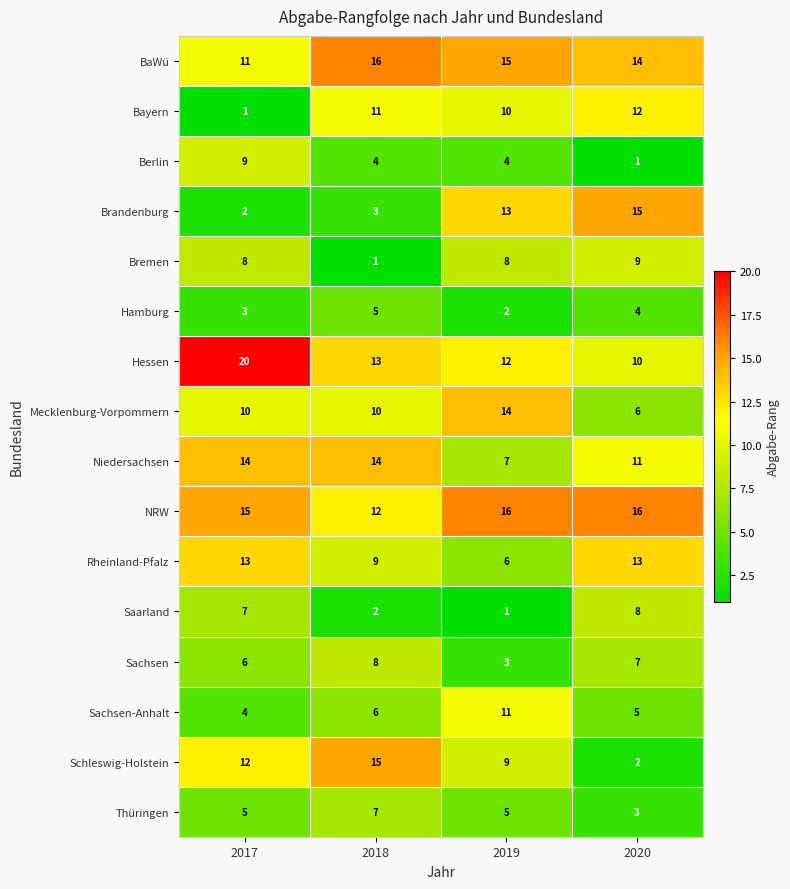

What is the spread (max minus min) of values at 2020?

15